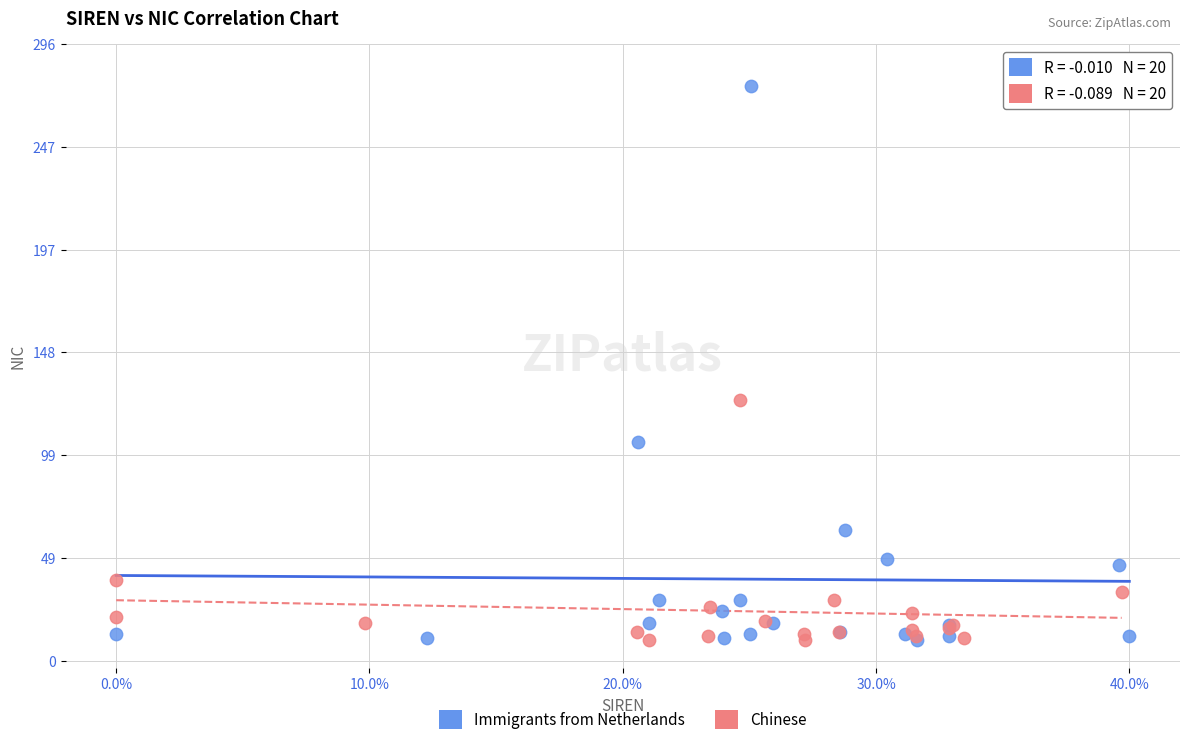

Which series reaches the maximum Y coordinate?

Immigrants from Netherlands